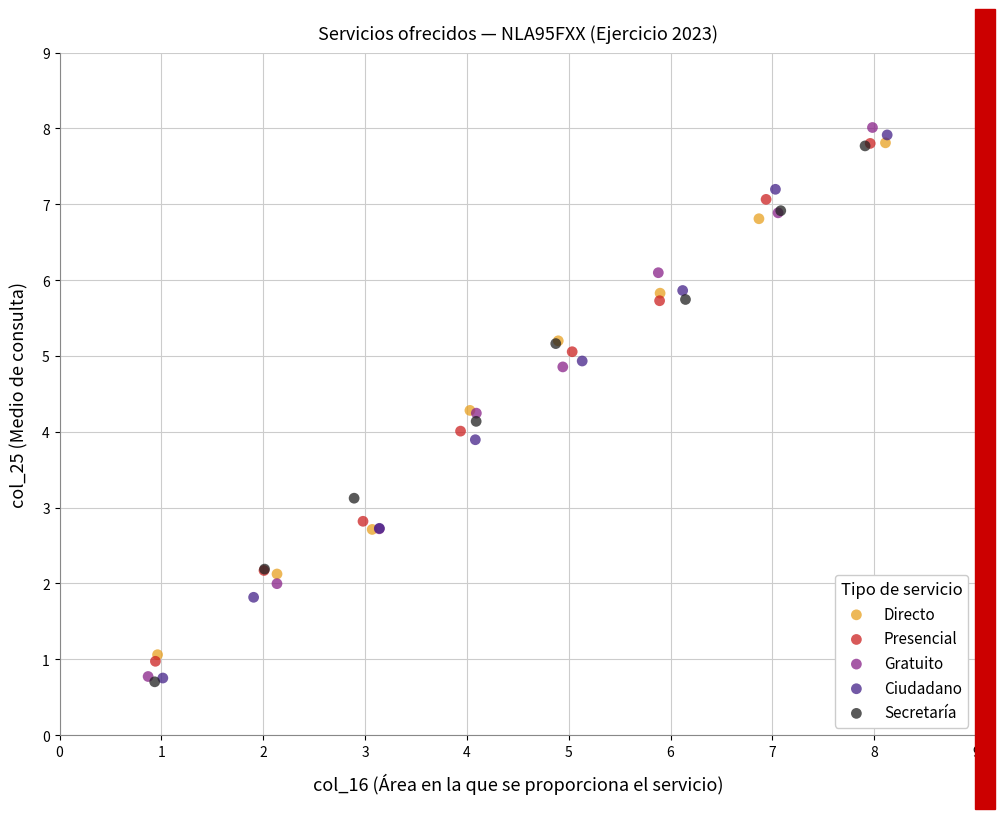

Which series has the largest Y range (max minus min)?

Gratuito